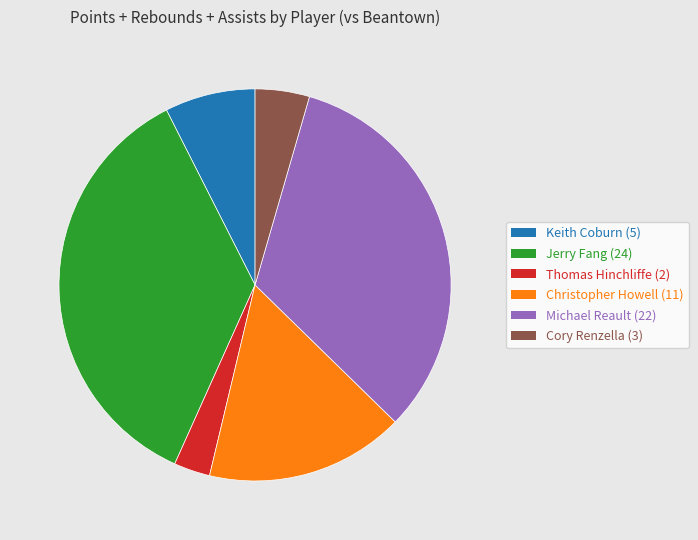

Does any single category account for the majority?

No